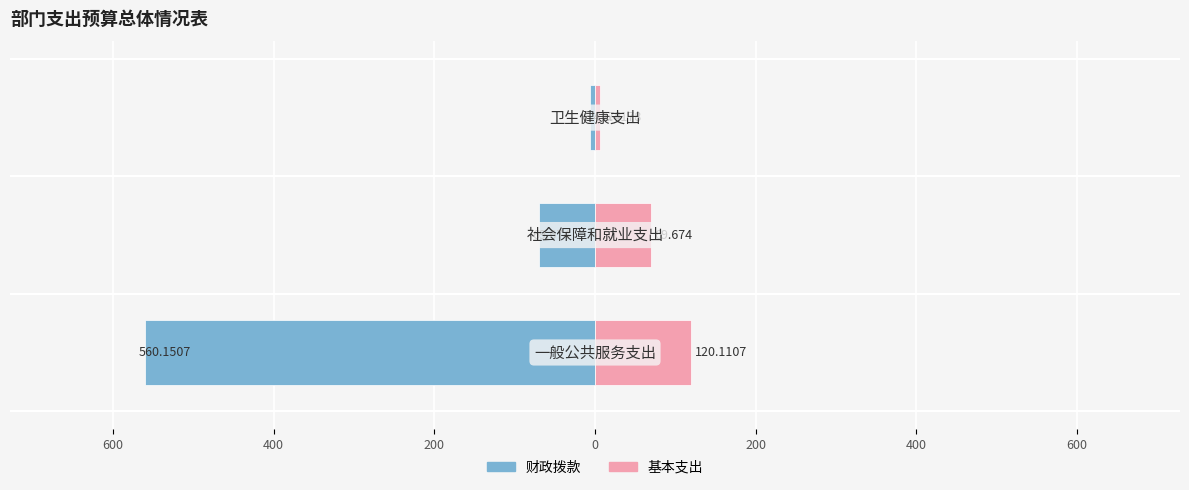

Are the bars horizontal?

Yes